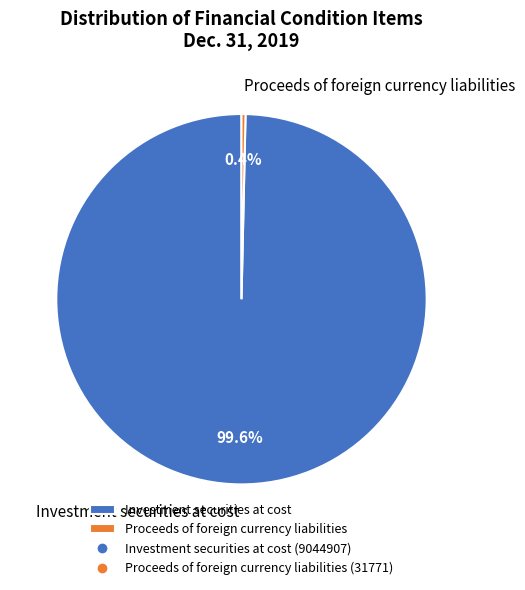

Is it true that Proceeds of foreign currency liabilities is 0% of the pie?

True